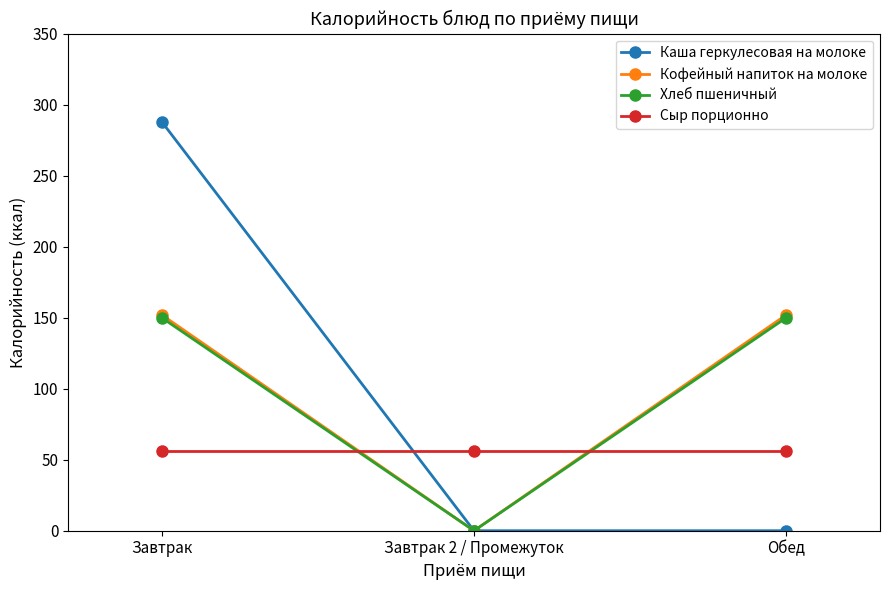

What is the label of the 2nd point from the right?

Завтрак 2 / Промежуток